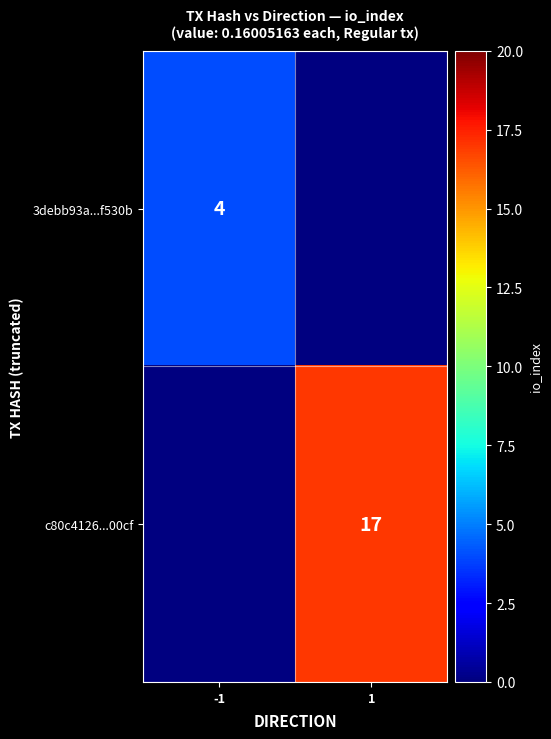

The value of c80c4126...00cf at 1 is 25.9. True or false?

False